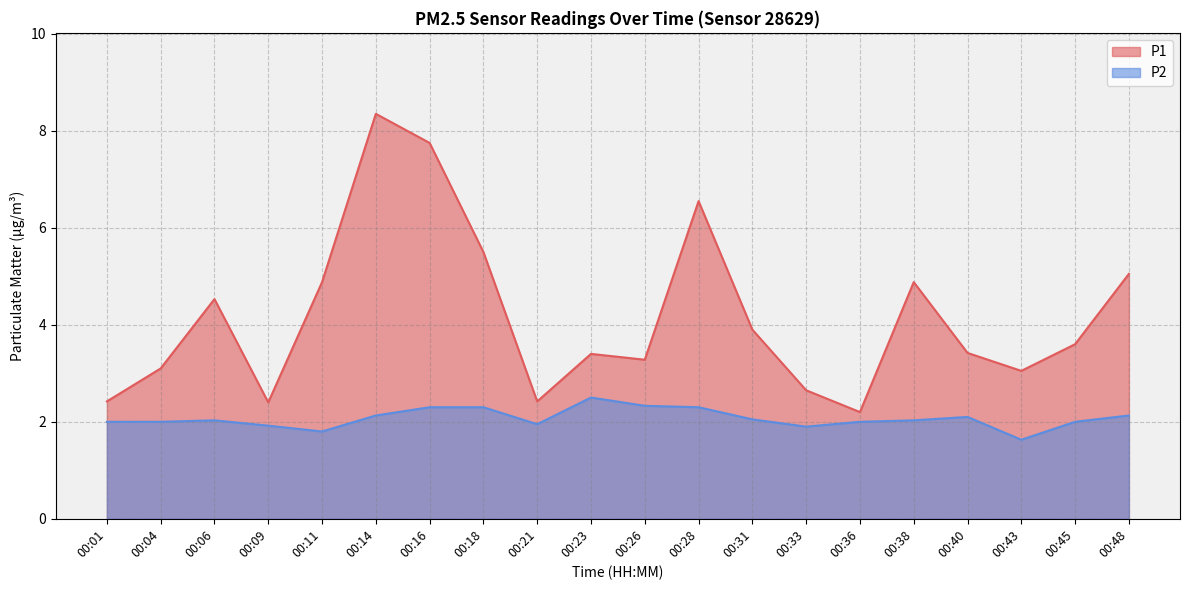

Which series has the largest total across all categories?

P1